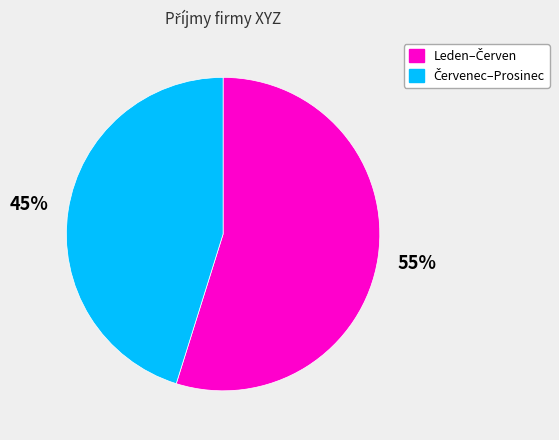

To the nearest percent, what is the difference between the largest and smallest slice percentages?

10%